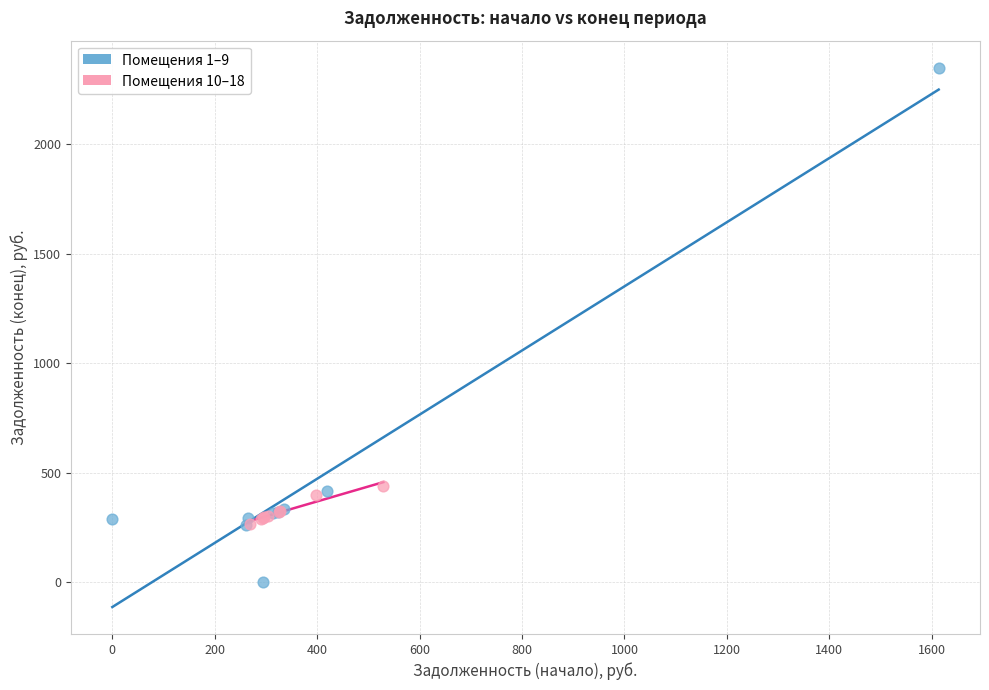

Which series contains the lowest Y value?

Помещения 1–9